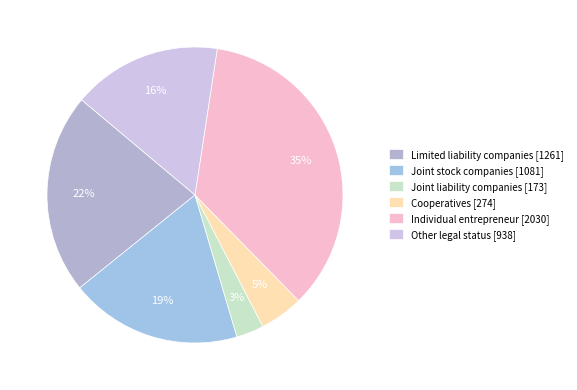

How many segments does this pie chart have?

6